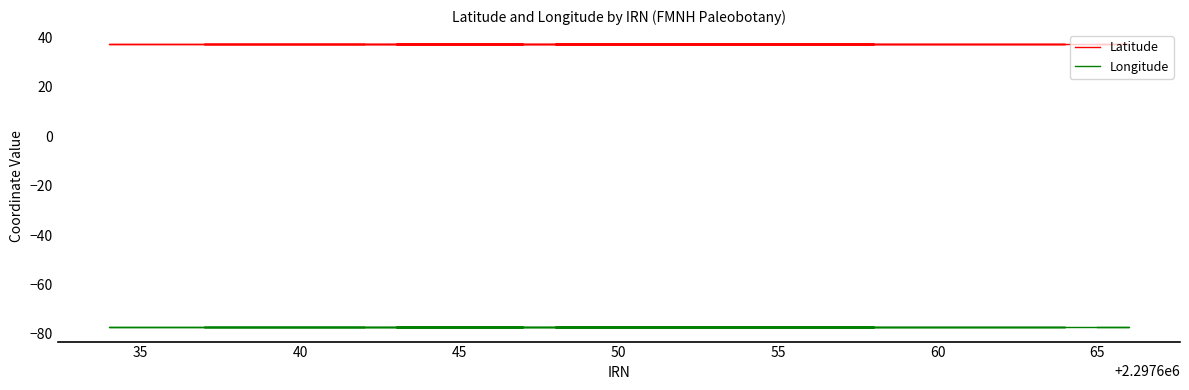

How many lines are shown in the chart?

2